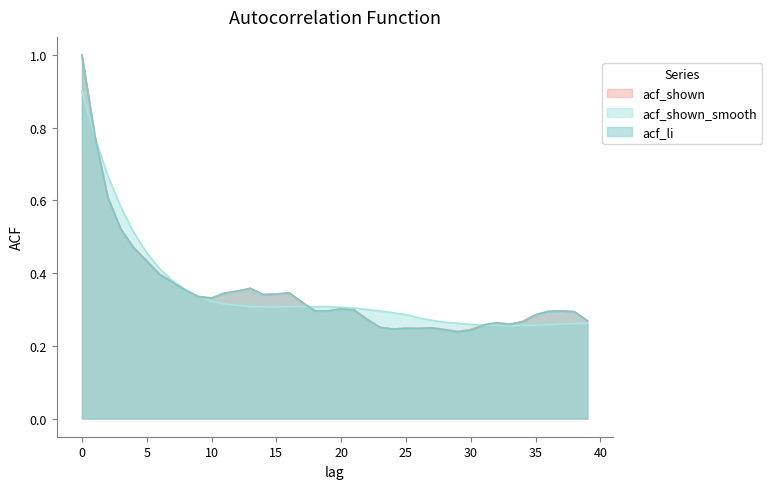

Where is the first local maximum for acf_li?

13